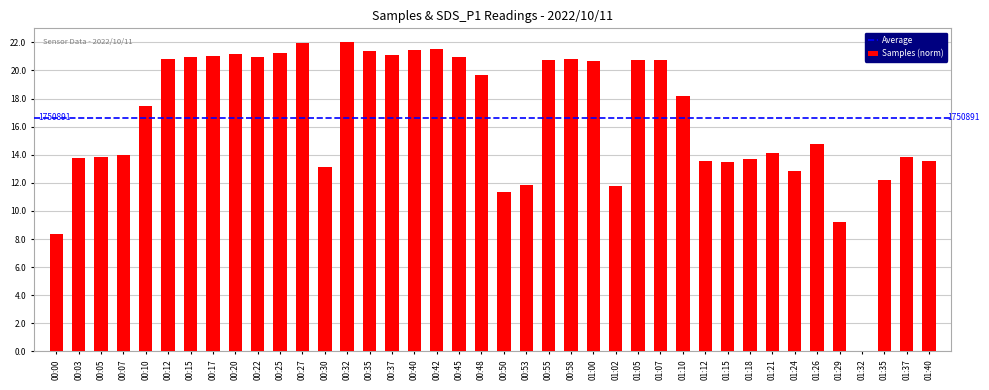

What is the sum of the values at 01:10 and 01:07?

38.9